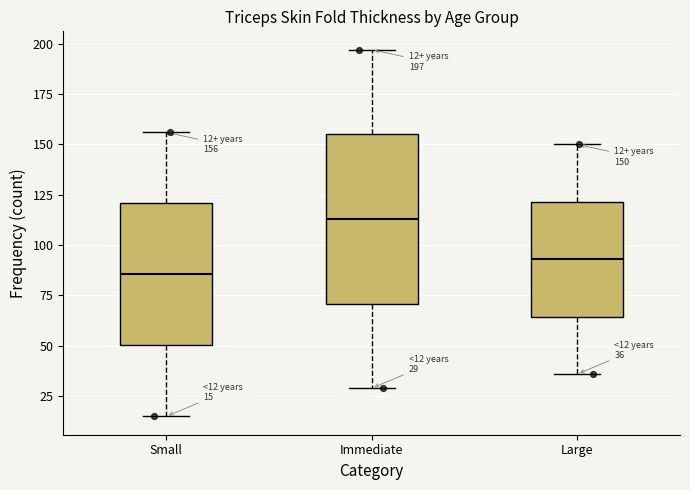

Which box's median line is the highest?

Immediate